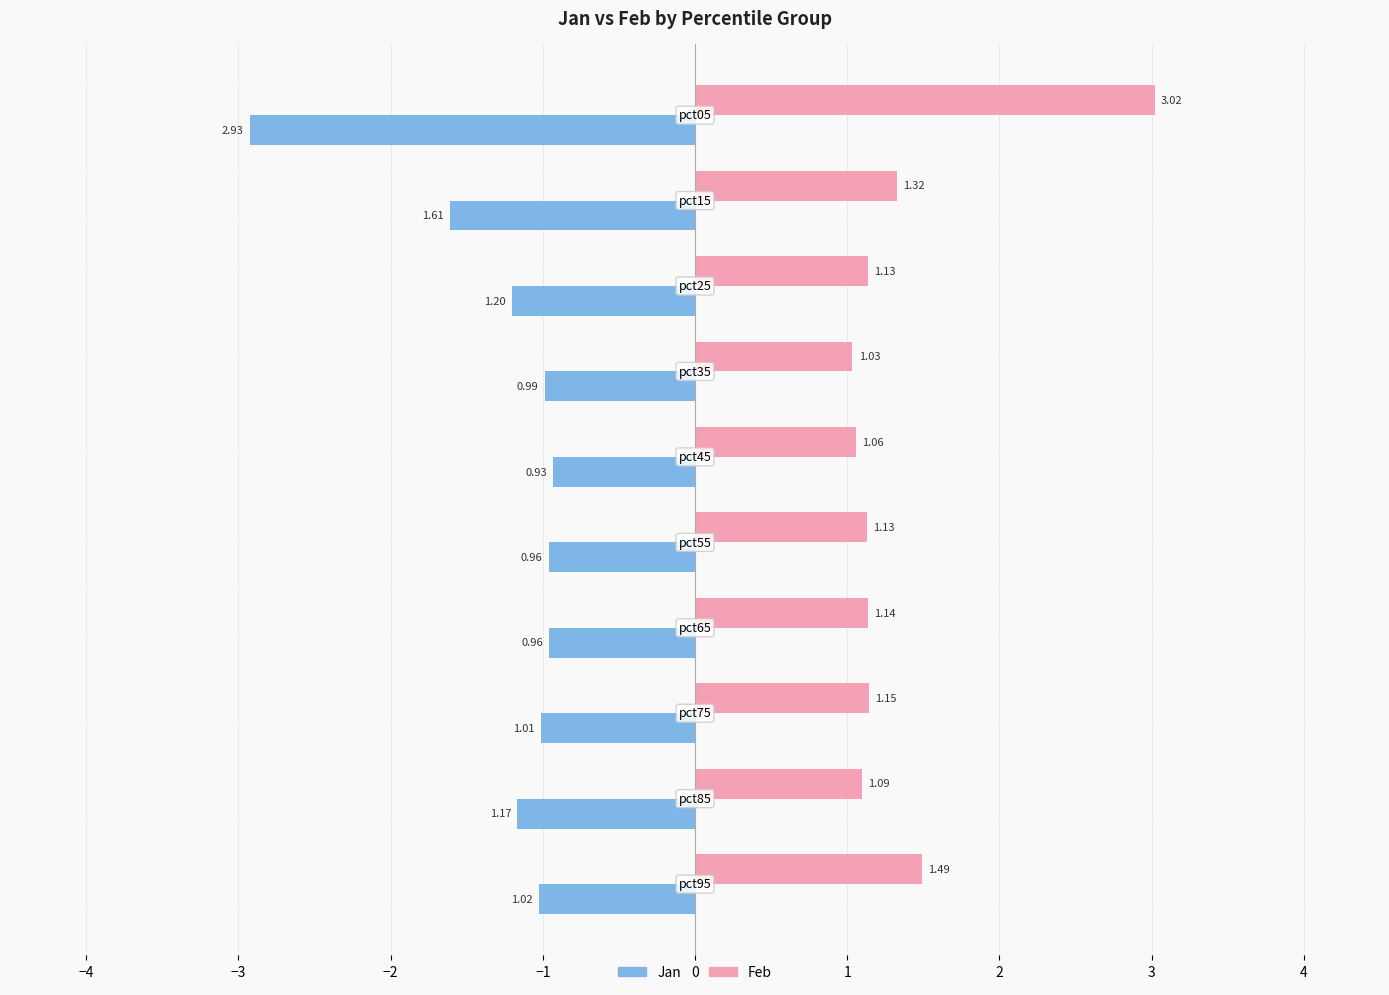

Which series has the largest range (max minus min)?

Jan